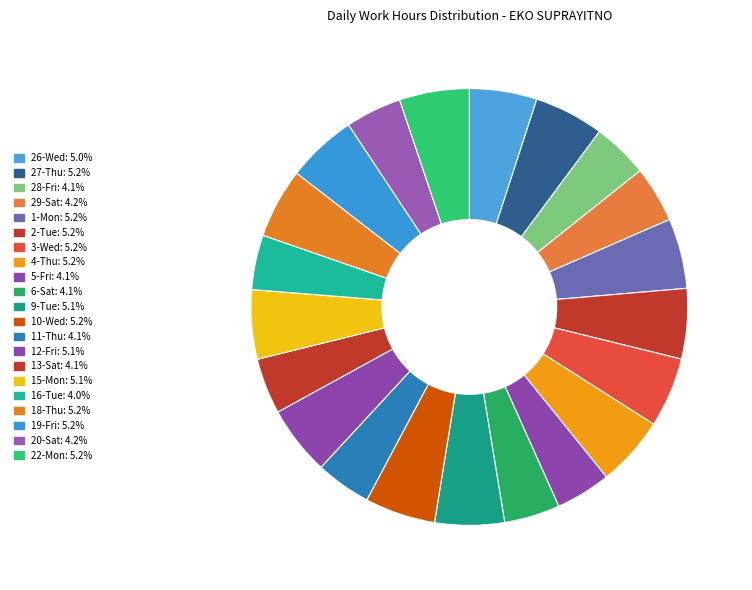

To the nearest percent, what is the average slice percentage?

5%